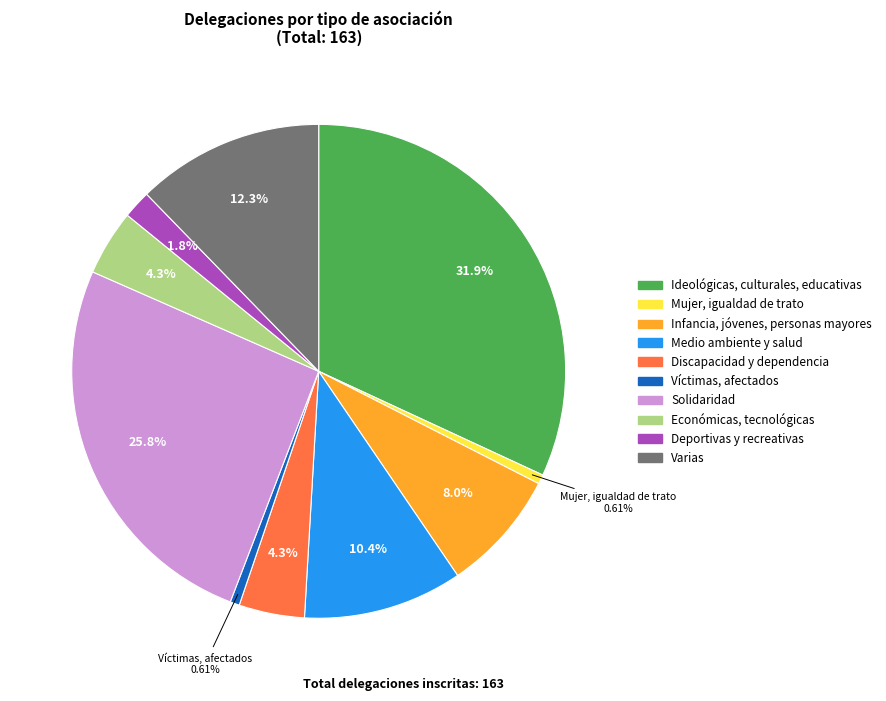

What percentage is the Económicas, tecnológicas slice, to the nearest percent?

4%